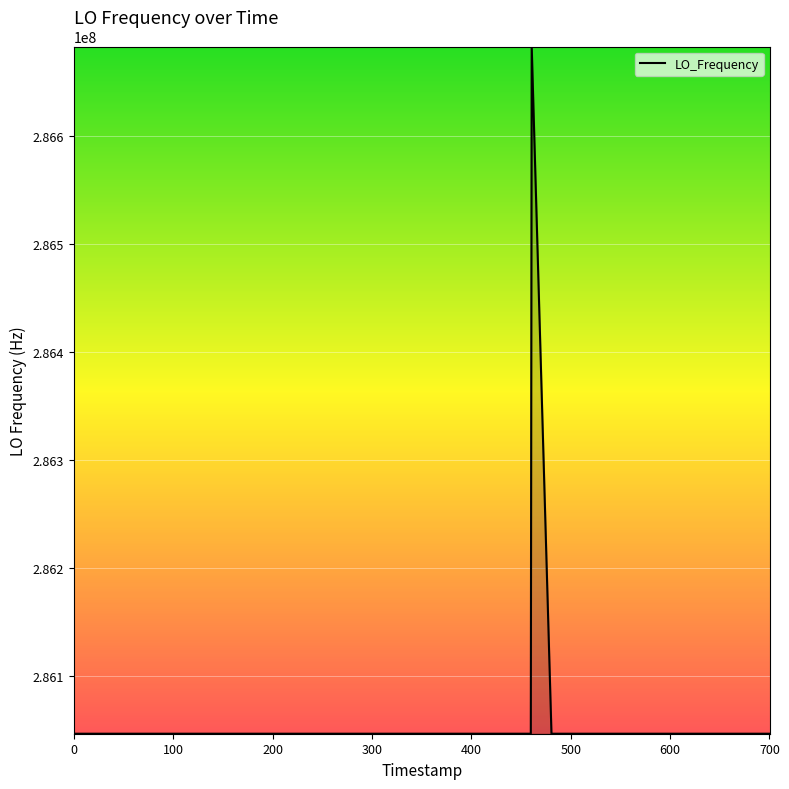

What is the minimum value shown in the chart?

286046998.4